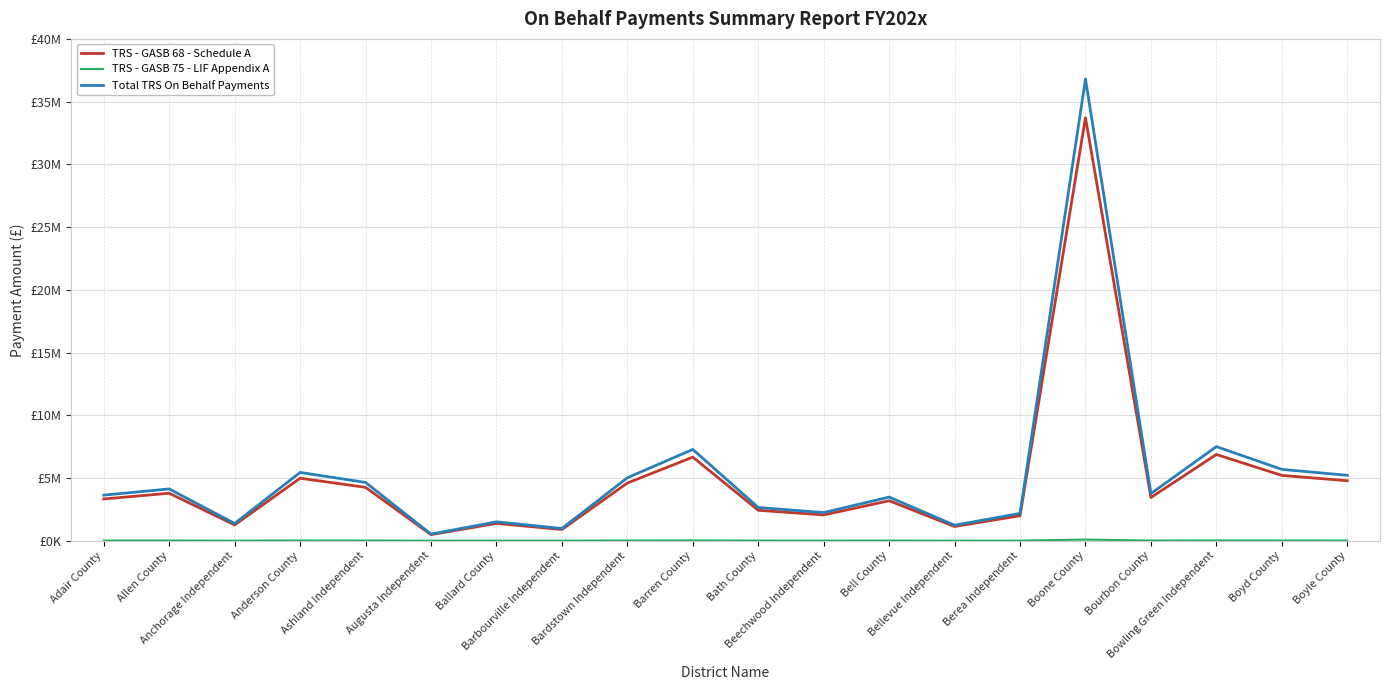

What is the difference between the highest and lowest values at Anchorage Independent?

1367841